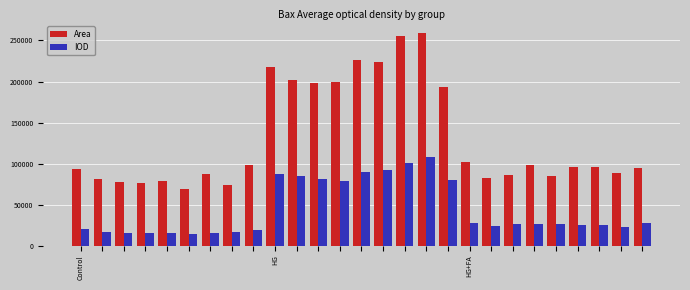

List the series in order of their peak value, lowest first.

IOD, Area